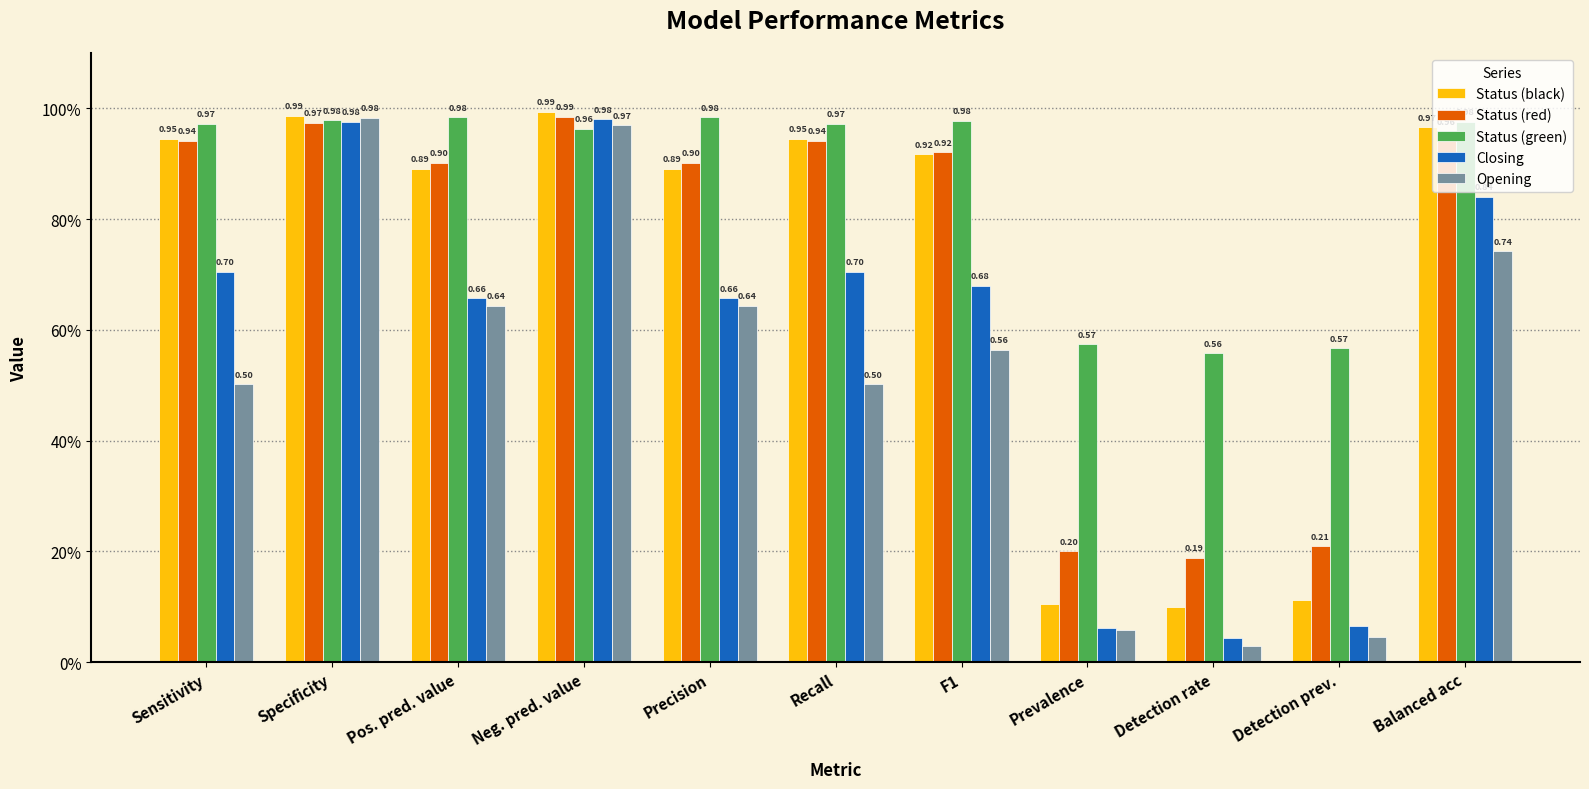

What is the greatest value displayed?

1.0